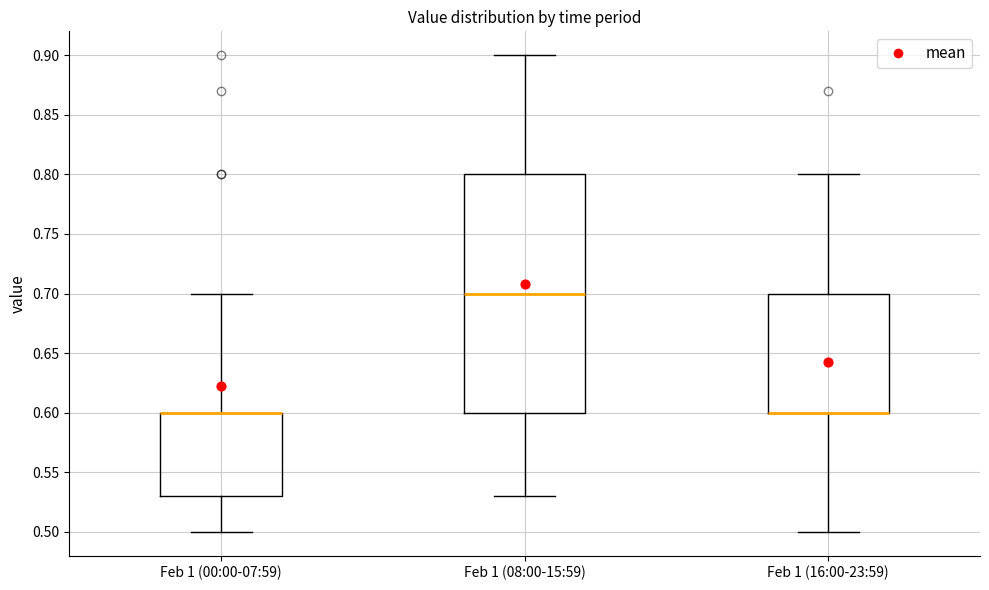

Reading left to right, transcribe this box plot: for each box, give where its median line is, the range the box spans, and where its two whiskers end, as read against the y-axis. The values are not printed on the chart, so give them approximately, as read against the axis.

Feb 1 (00:00-07:59): median 0.60 (drawn on the box's upper edge), box 0.53 to 0.60, whiskers 0.50 to 0.70
Feb 1 (08:00-15:59): median 0.70, box 0.60 to 0.80, whiskers 0.53 to 0.90
Feb 1 (16:00-23:59): median 0.60 (drawn on the box's lower edge), box 0.60 to 0.70, whiskers 0.50 to 0.80